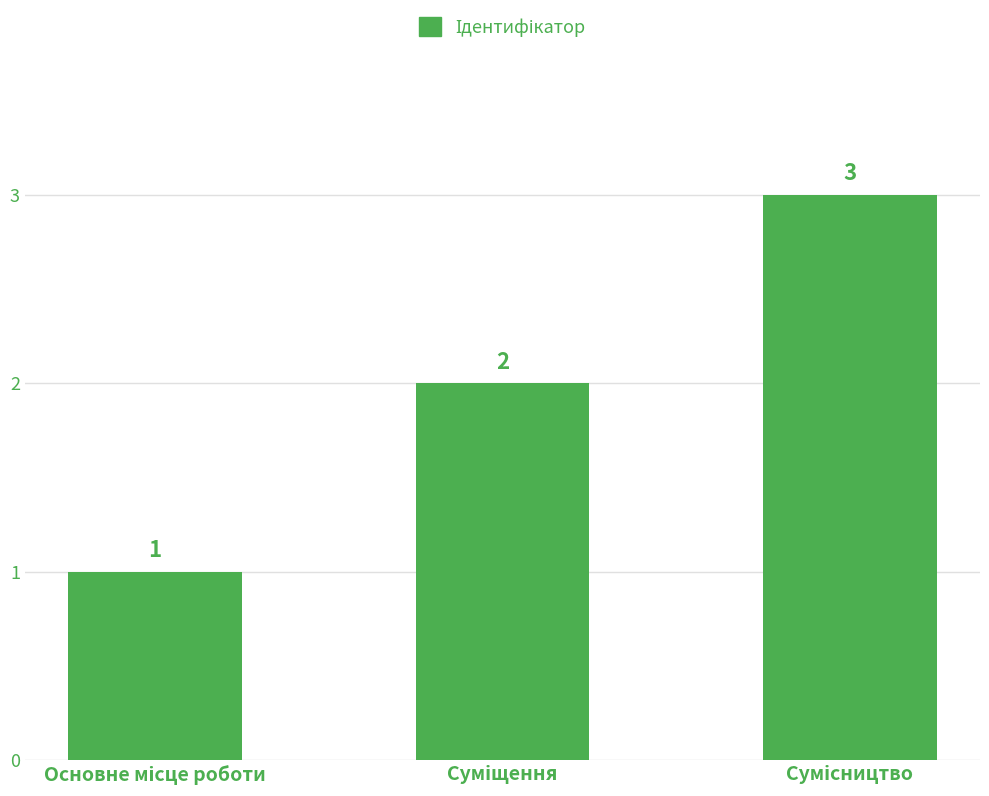

What is the value of the 1st bar from the left?

1